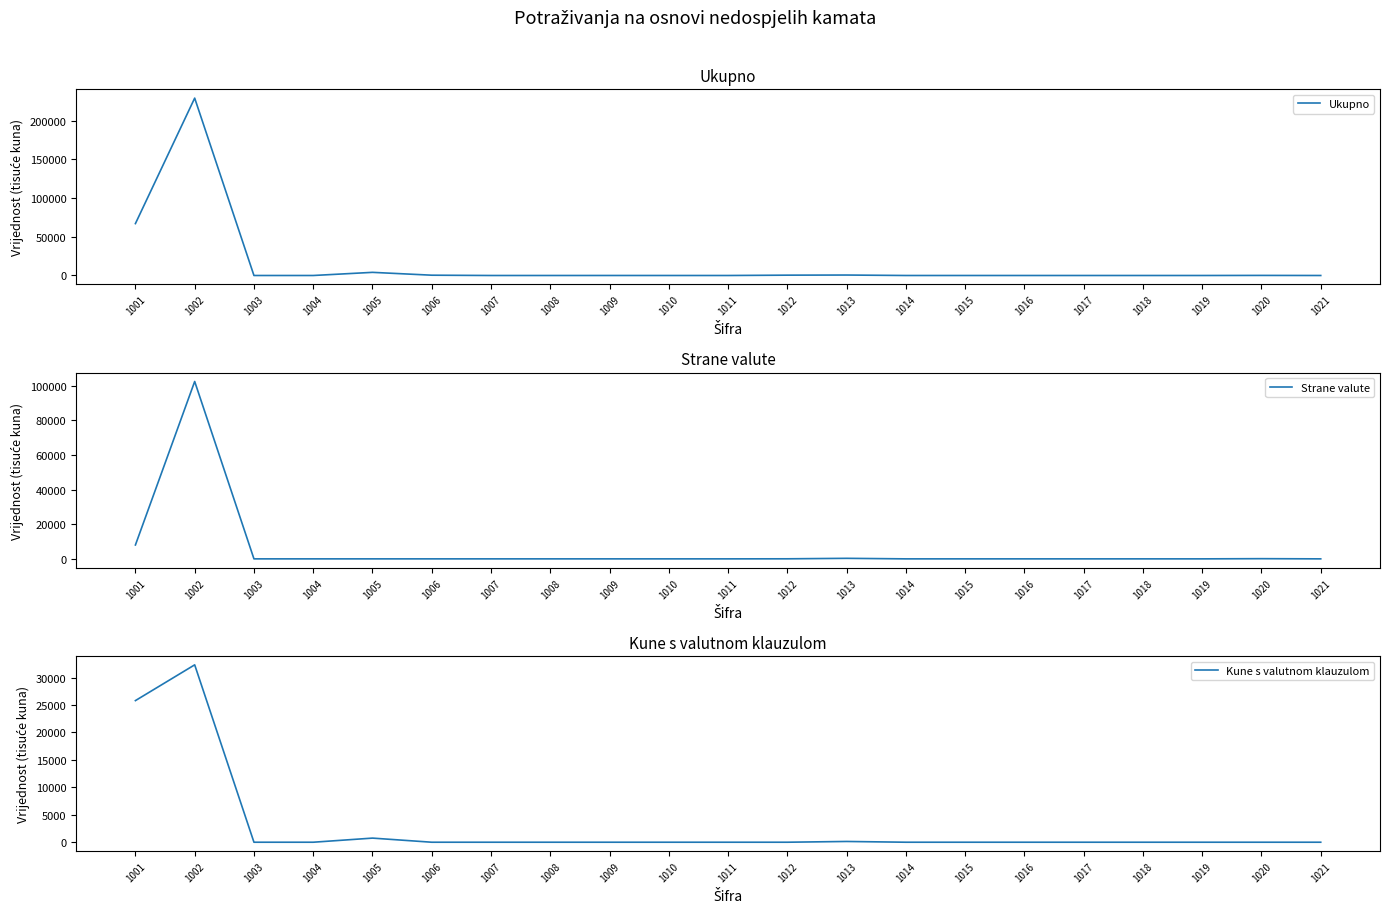

What is the total value across all series at 1020?

220